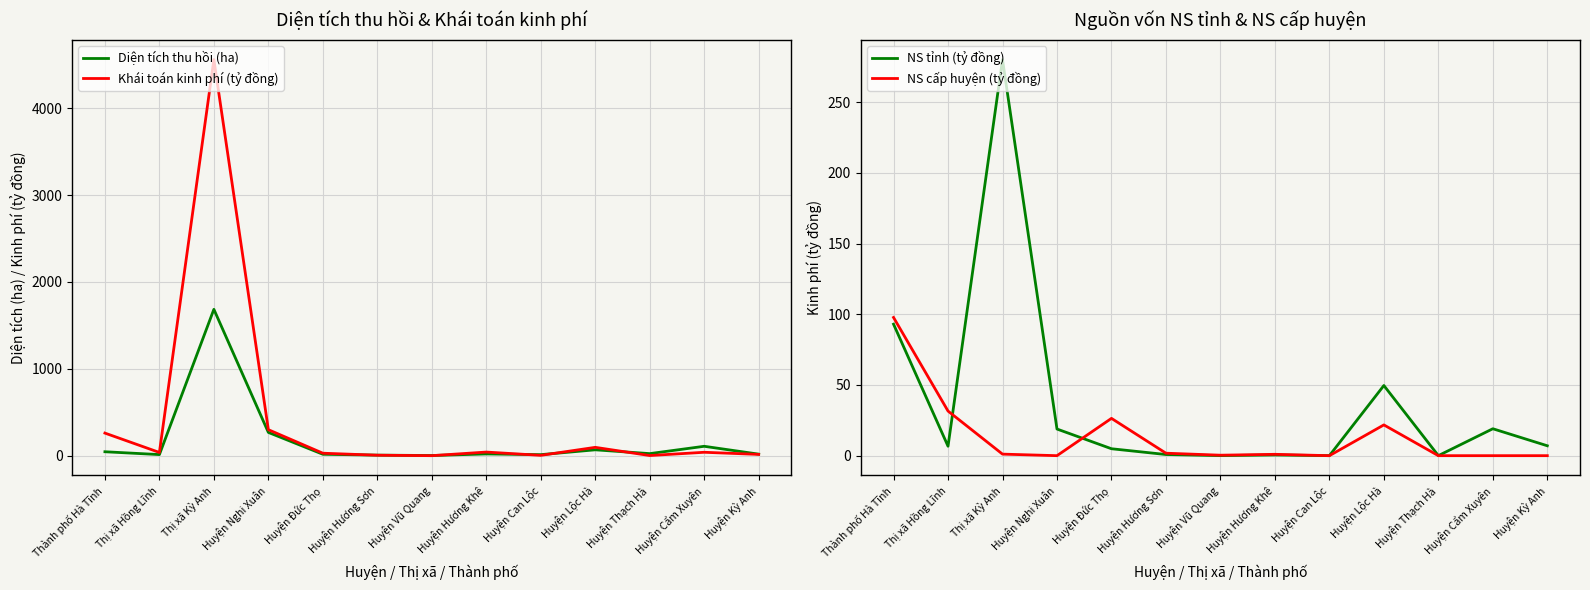

At which category is the sum across all series the highest?

Thị xã Kỳ Anh